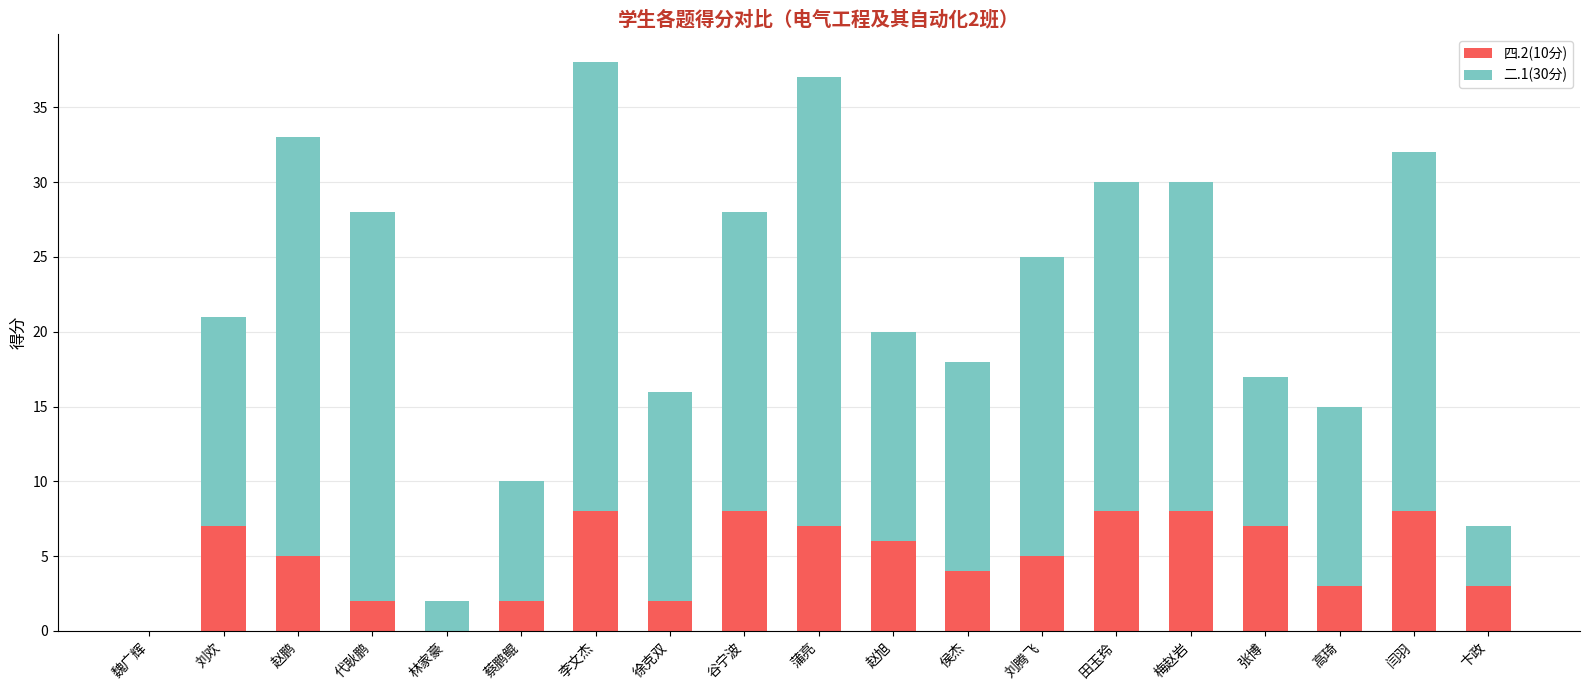

At which label does 四.2(10分) first exceed 5?

刘欢